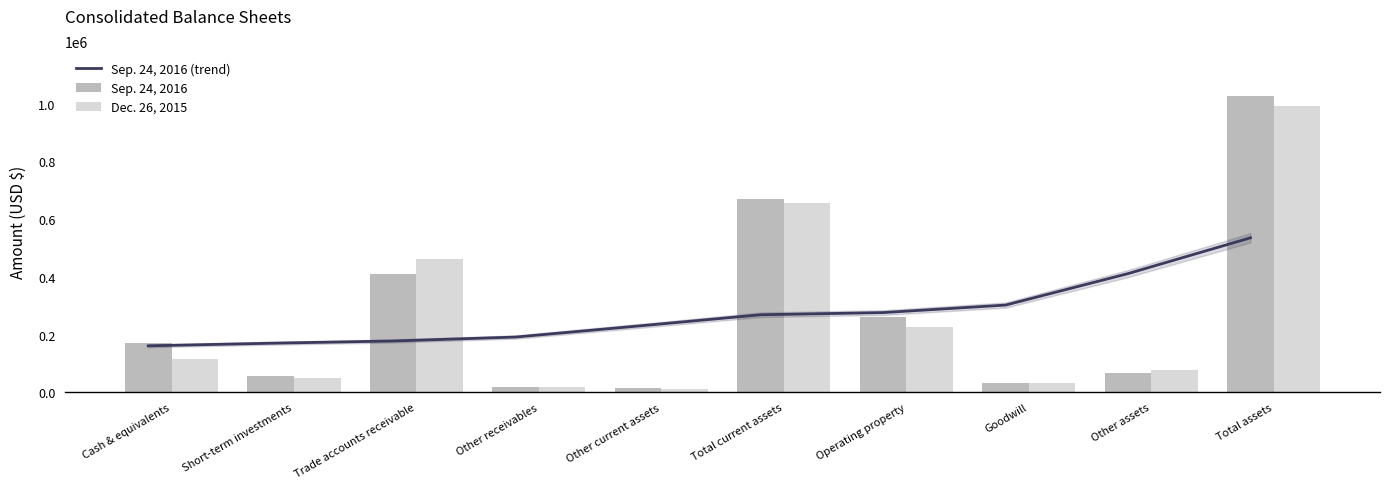

What is the label of the 2nd bar from the left?

Short-term investments